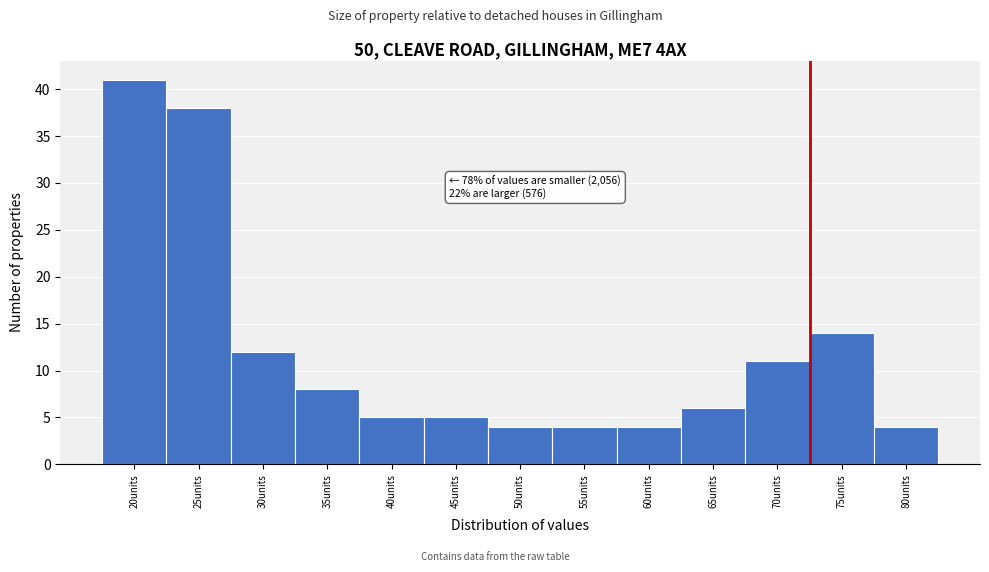

Reading left to right, extract all data points from this chart.

41	38	12	8	5	5	4	4	4	6	11	14	4